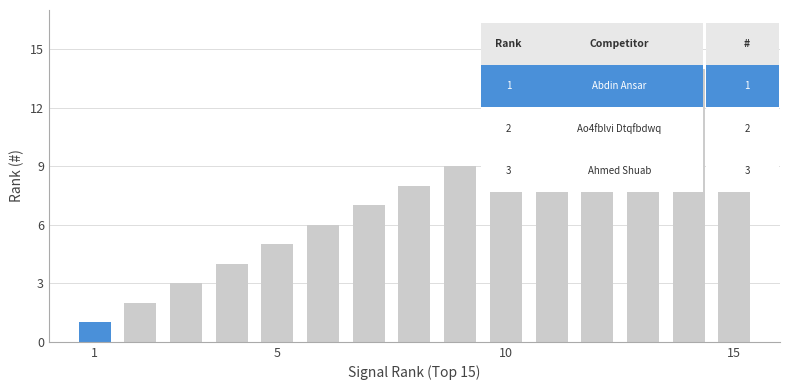

What is the difference between the second highest and second lowest values?

12